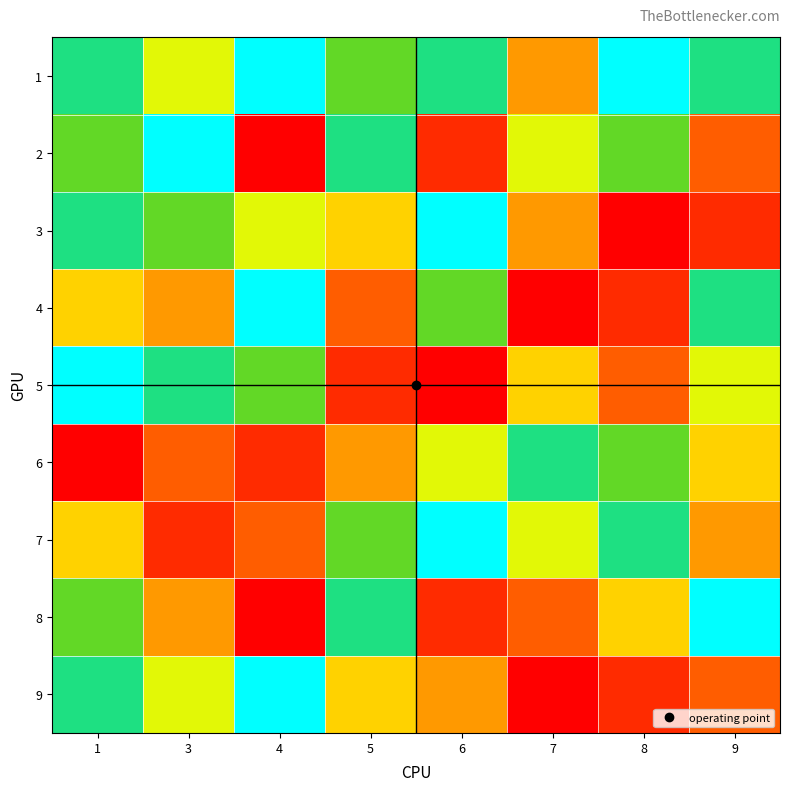

At 3, list the series in order from smallest to largest.

7, 6, 4, 8, 1, 9, 3, 5, 2